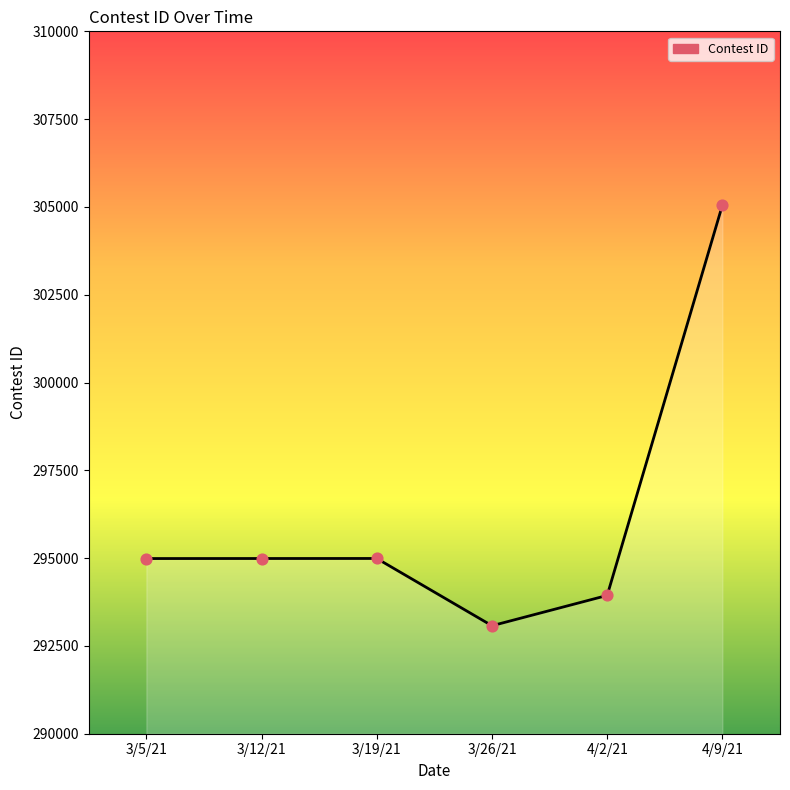

What is the ratio of the value at 3/5/21 to the value at 4/9/21?

1.0